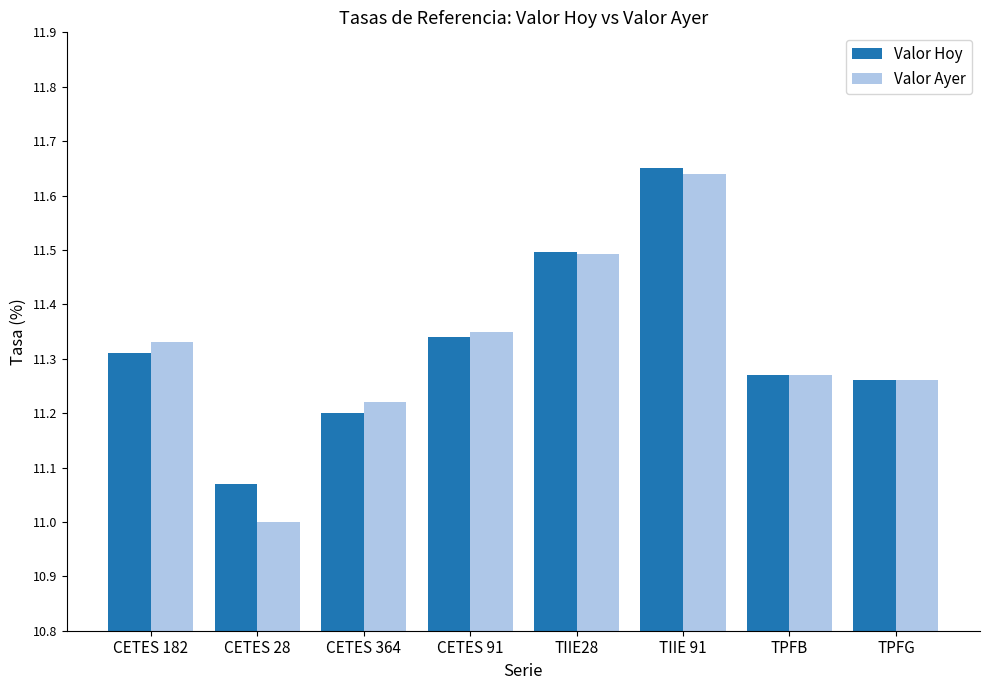

At which category does the chart reach its minimum across all series?

CETES 28